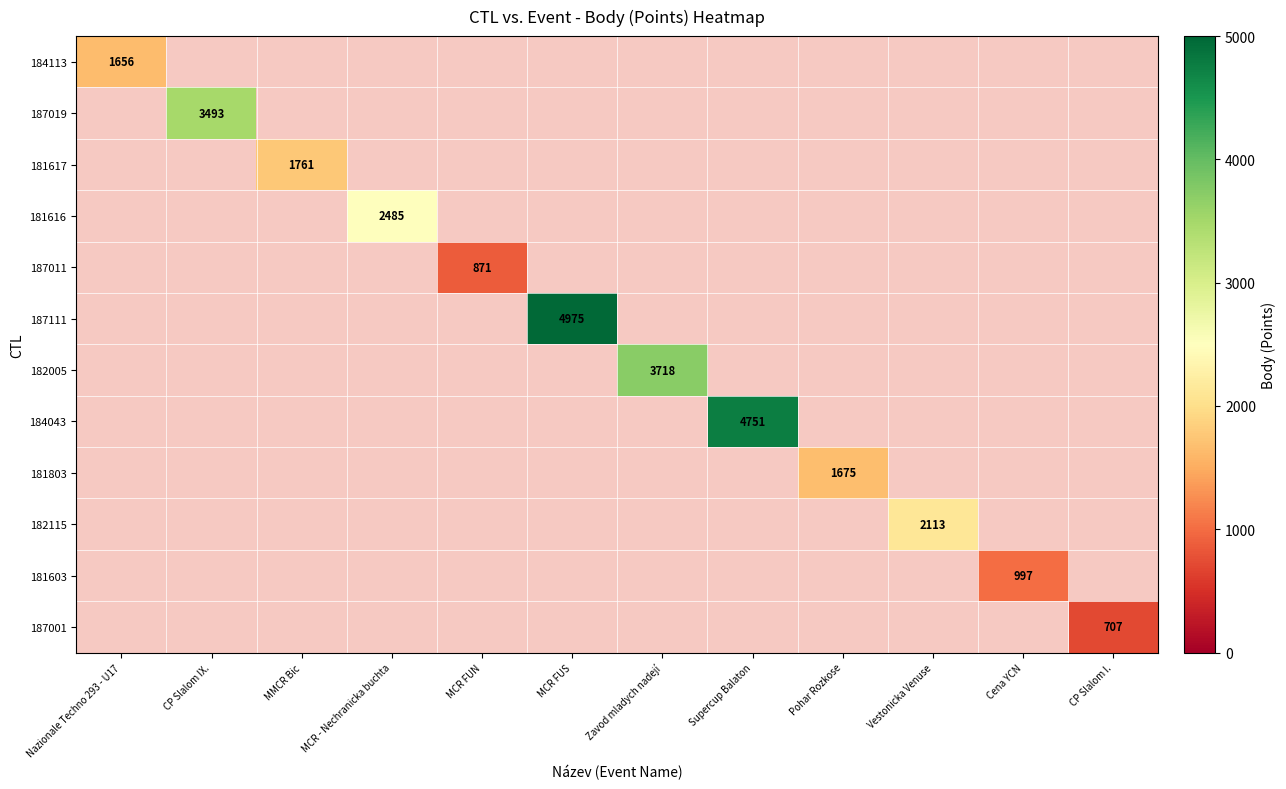

Which category has the lowest value in the 187019 series?

Nazionale Techno 293 - U17